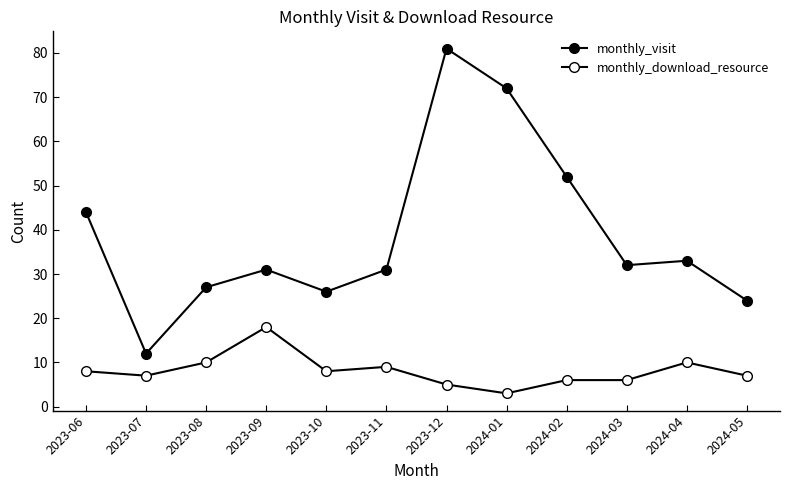

How many data points does each series have?

12